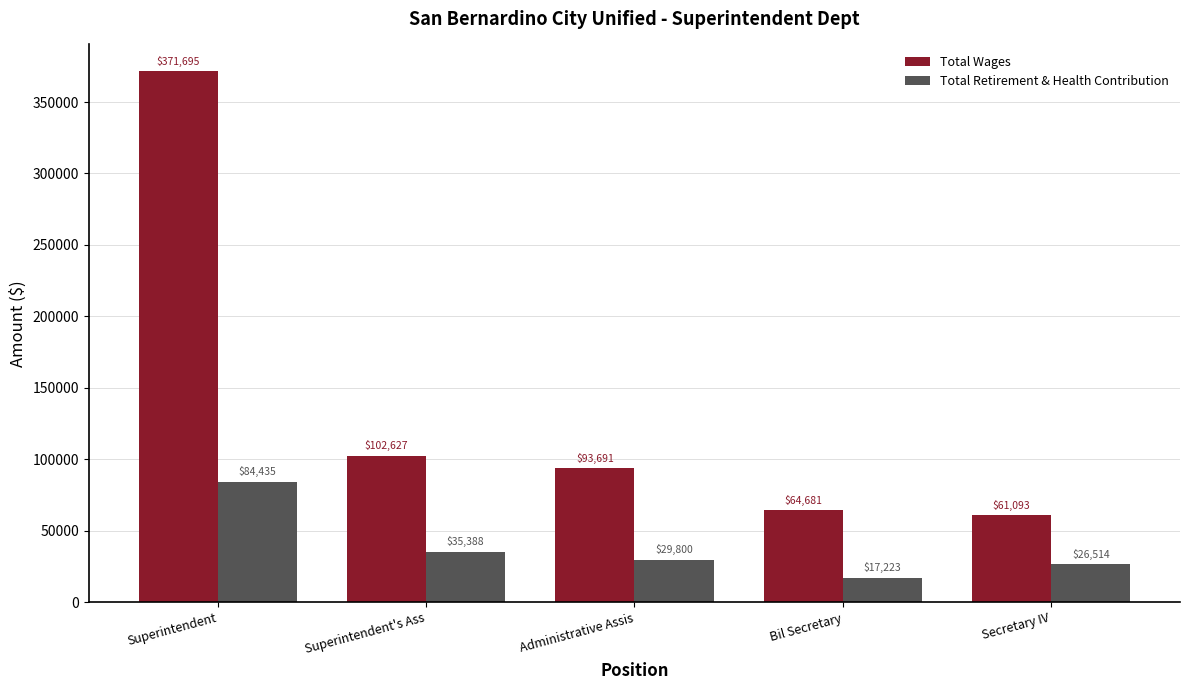

What position from the left is Secretary IV?

5